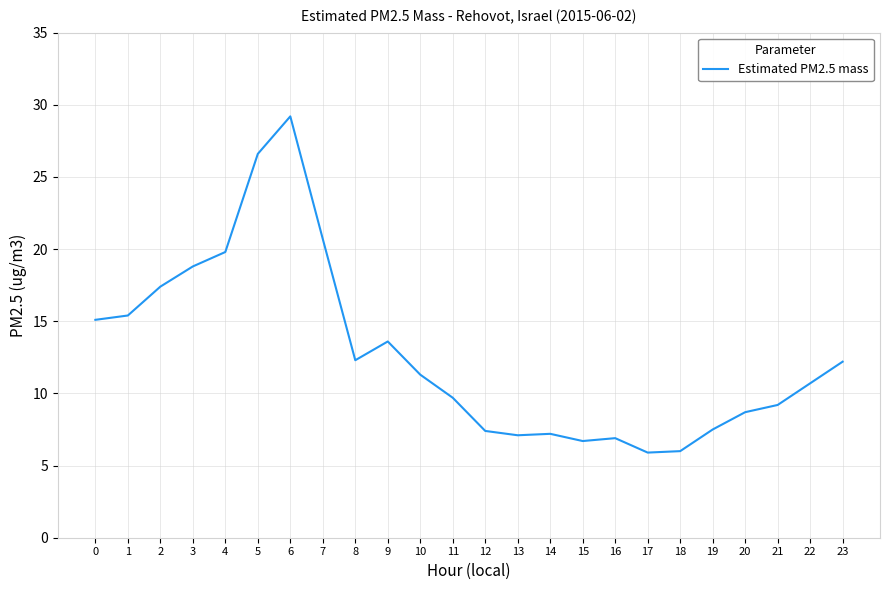

What is the ratio of the value at 8 to the value at 22?

1.1